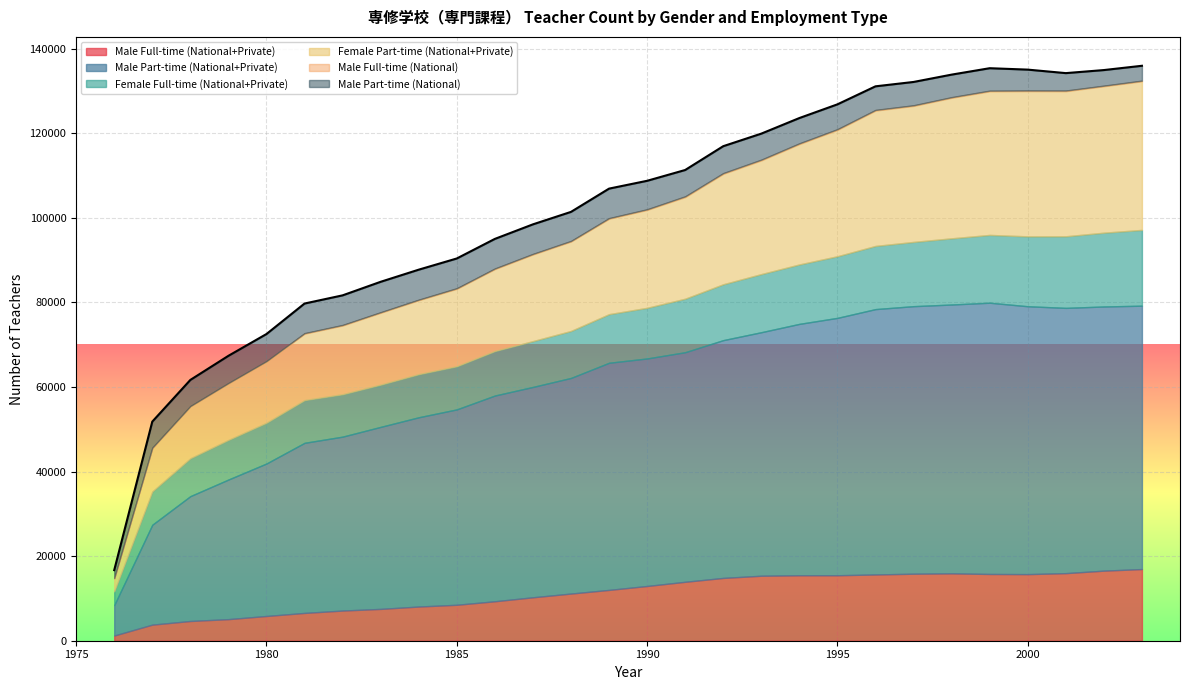

How many interior local valleys does the Male Part-time (National) series have?

4